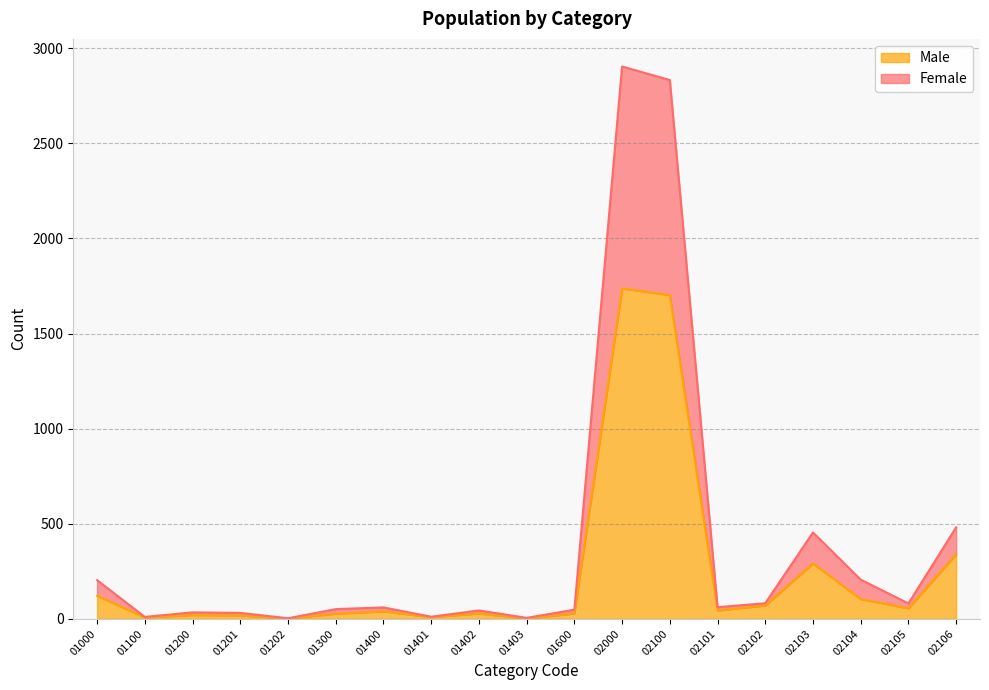

Reading left to right, extract all data points from this chart.

Female: 01000=203	01100=10	01200=34	01201=31	01202=3	01300=51	01400=60	01401=11	01402=44	01403=5	01600=48	02000=2904	02100=2833	02101=61	02102=82	02103=454	02104=206	02105=81	02106=481
Male: 01000=121	01100=7	01200=20	01201=18	01202=2	01300=27	01400=39	01401=9	01402=28	01403=2	01600=28	02000=1737	02100=1702	02101=44	02102=70	02103=291	02104=104	02105=55	02106=340